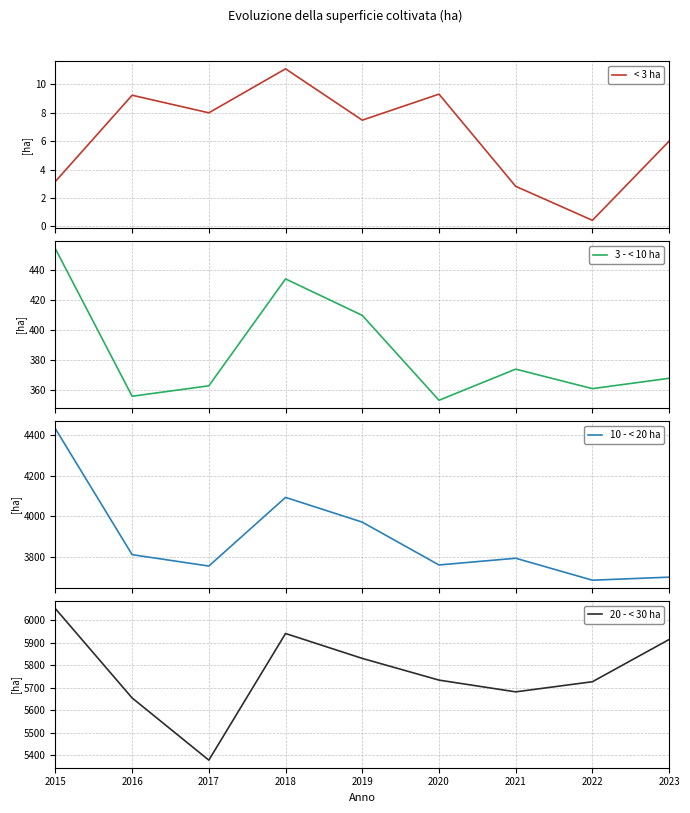

At which label does 20 - < 30 ha first exceed 5733?

2015